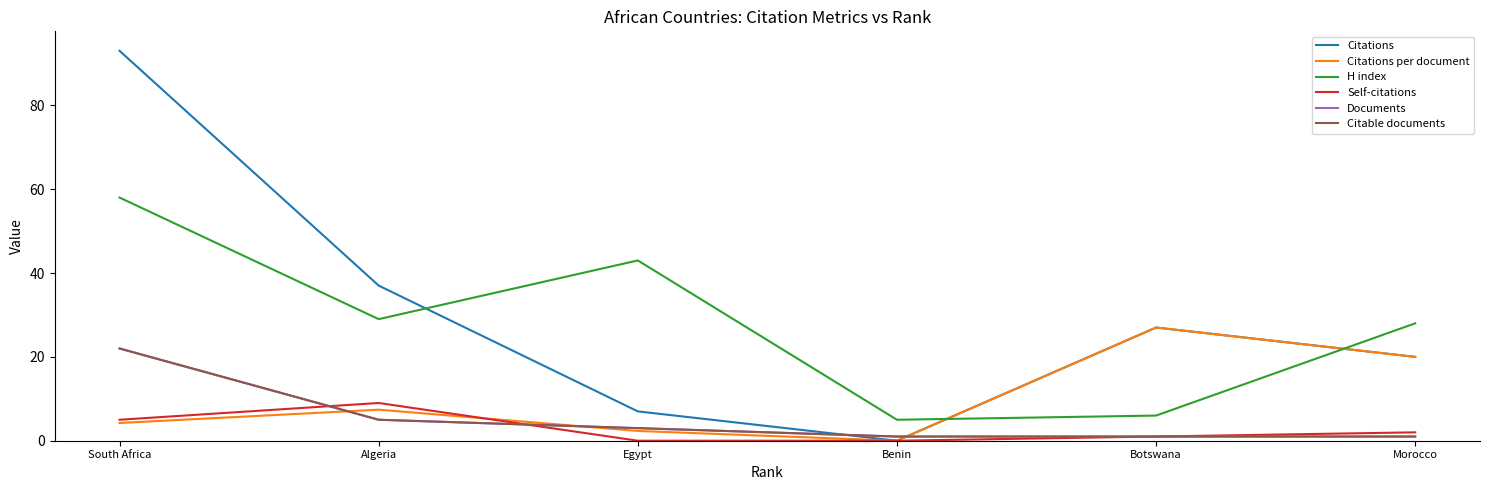

What is the average value of the Documents series?

5.5